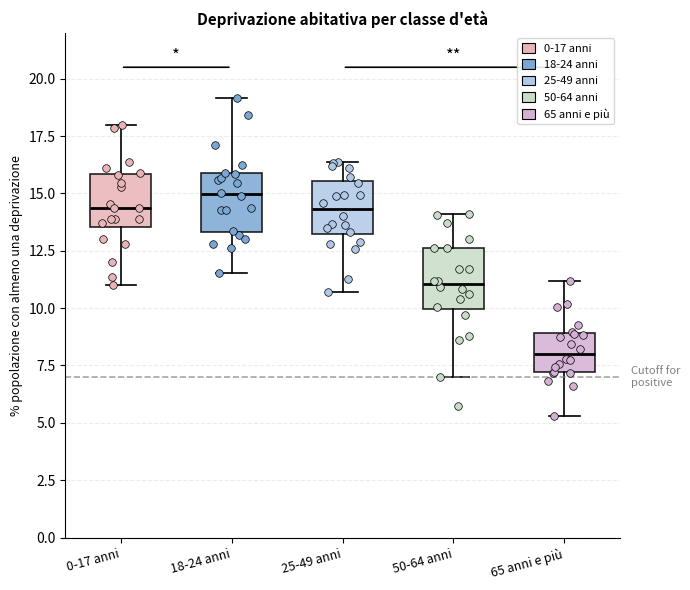

Reading left to right, read every box against the y-axis: the position of its median line, the range the box covers, and the ends of its whiskers. The values are not printed on the chart, so give them approximately, as read against the axis.

0-17 anni: median 14.5, box 13.5 to 16.0, whiskers 11.0 to 18.0
18-24 anni: median 15.0, box 13.5 to 16.0, whiskers 11.5 to 19.0
25-49 anni: median 14.5, box 13.0 to 15.5, whiskers 10.5 to 16.5
50-64 anni: median 11.0, box 10.0 to 12.5, whiskers 7.0 to 14.0
65 anni e più: median 8.0, box 7.0 to 9.0, whiskers 5.5 to 11.0